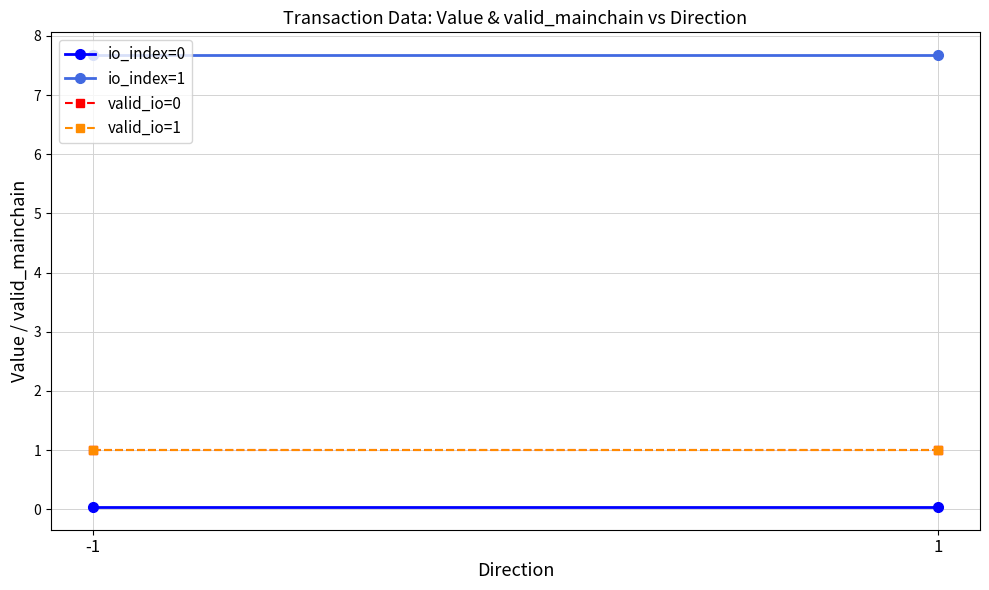

Which category has the lowest value in the io_index=0 series?

-1